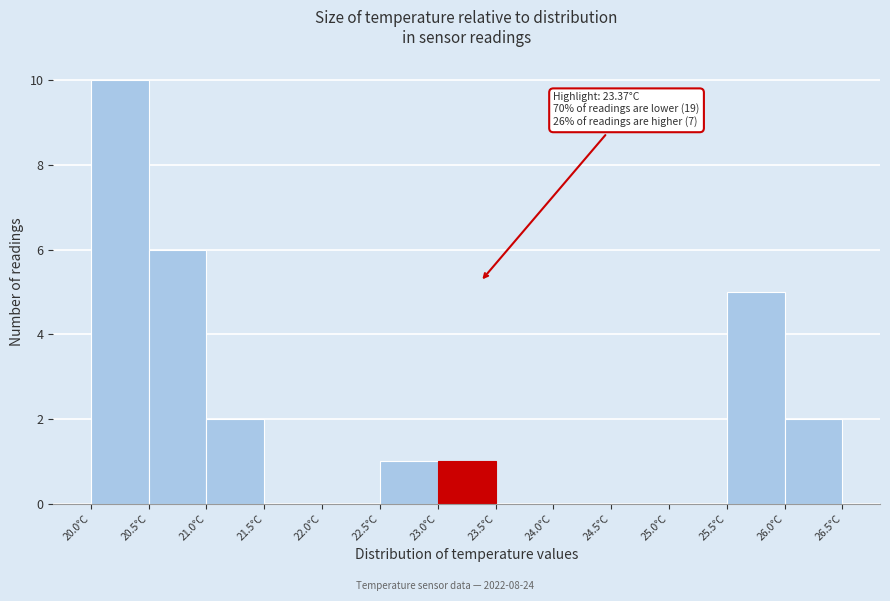

Which range on the x-axis has the tallest bar?

20.0 to 20.5